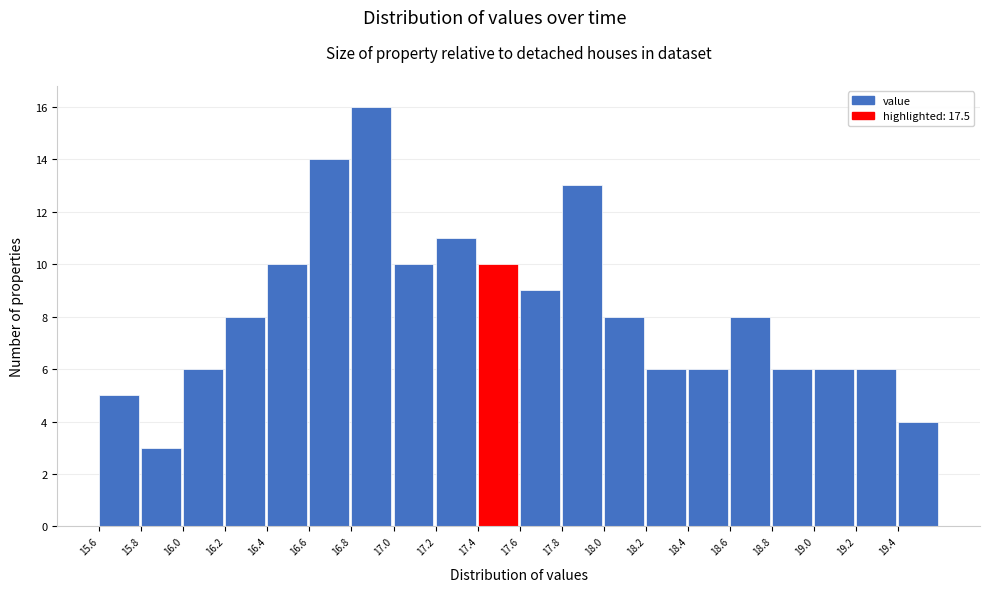

Reading left to right, what are all the values shown in this chart?

15.6=5	15.8=3	16.0=6	16.2=8	16.4=10	16.6=14	16.8=16	17.0=10	17.2=11	17.4=10	17.6=9	17.8=13	18.0=8	18.2=6	18.4=6	18.6=8	18.8=6	19.0=6	19.2=6	19.4=4